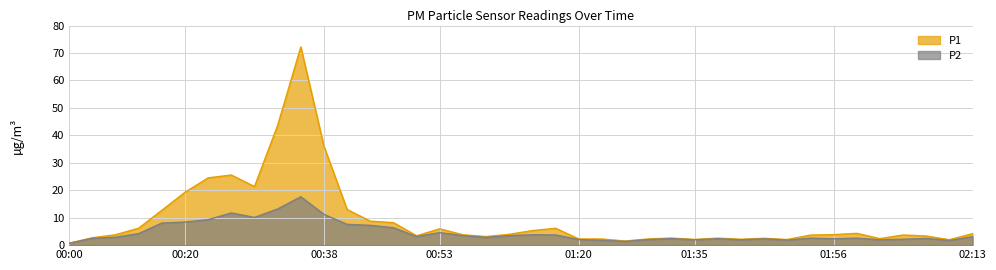

How many interior local peaks does the P2 series have?

10